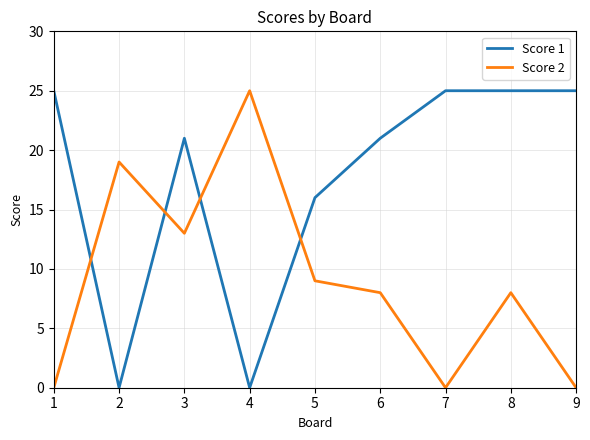

Which series has the largest total across all categories?

Score 1